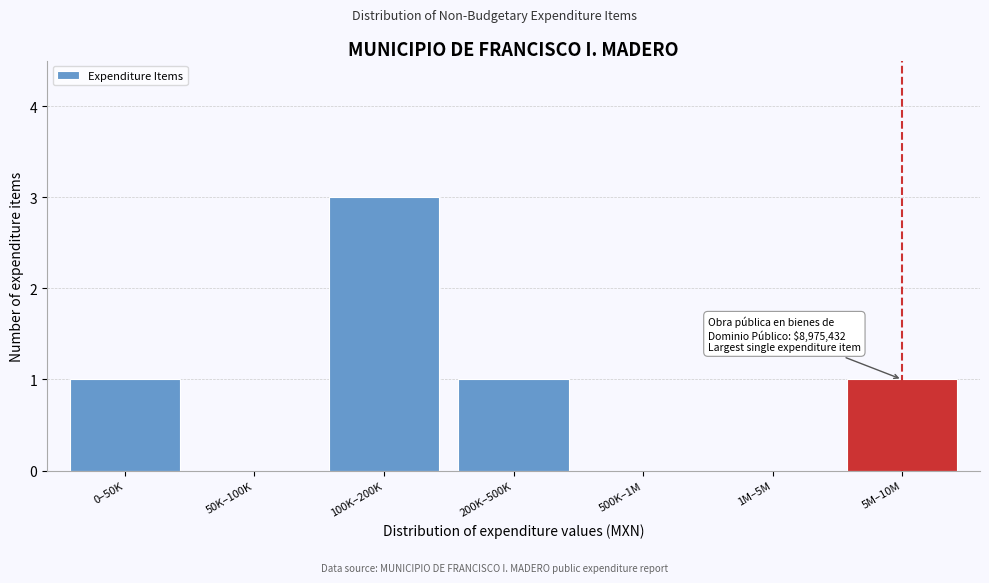

Reading left to right, list all the values displayed in this chart.

0–50K=1	50K–100K=0	100K–200K=3	200K–500K=1	500K–1M=0	1M–5M=0	5M–10M=1